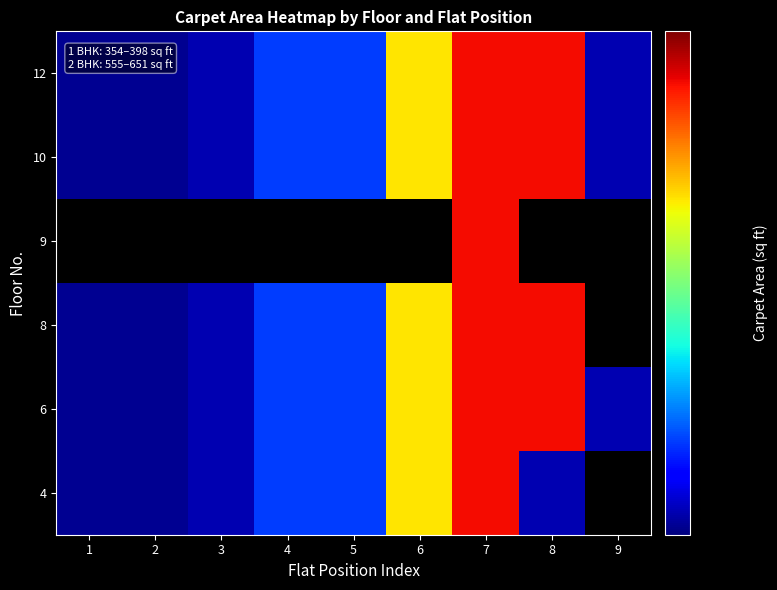

What is the lowest value of the 10 series?

354.0